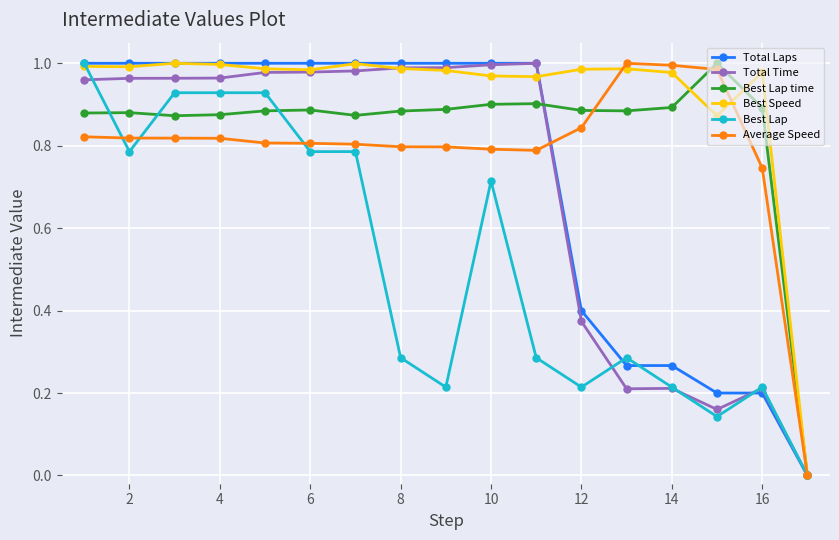

How many values in the Best Lap time series exceed 0?

16